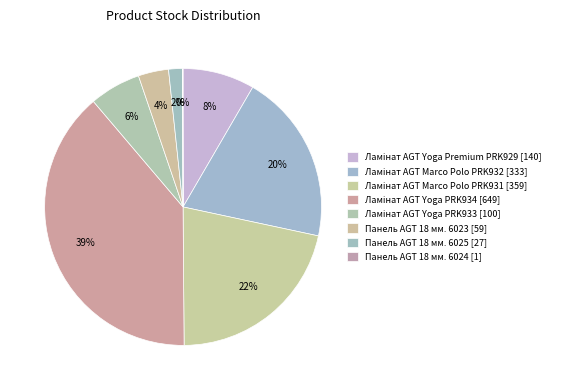

What portion of the pie excludes Ламінат AGT Yoga PRK933 [100]?

94.0%